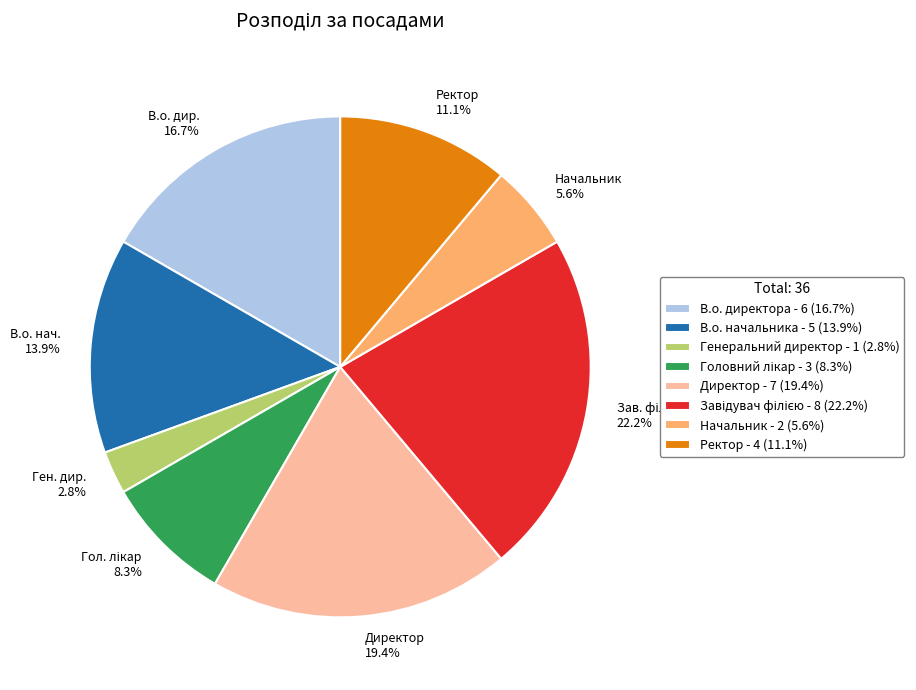

What is the total percentage of Начальник 5.6% and Директор 19.4%?

25.0%